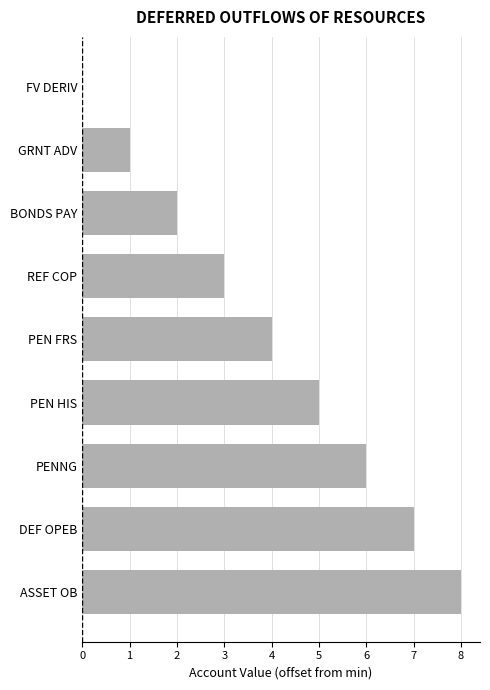

What is the change in value from GRNT ADV to PEN FRS?

+3